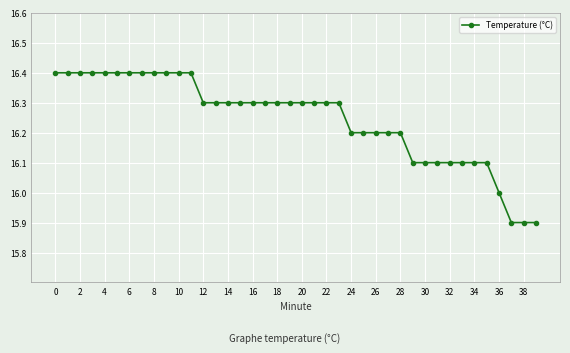

What is the difference between the second highest and second lowest values?

0.5